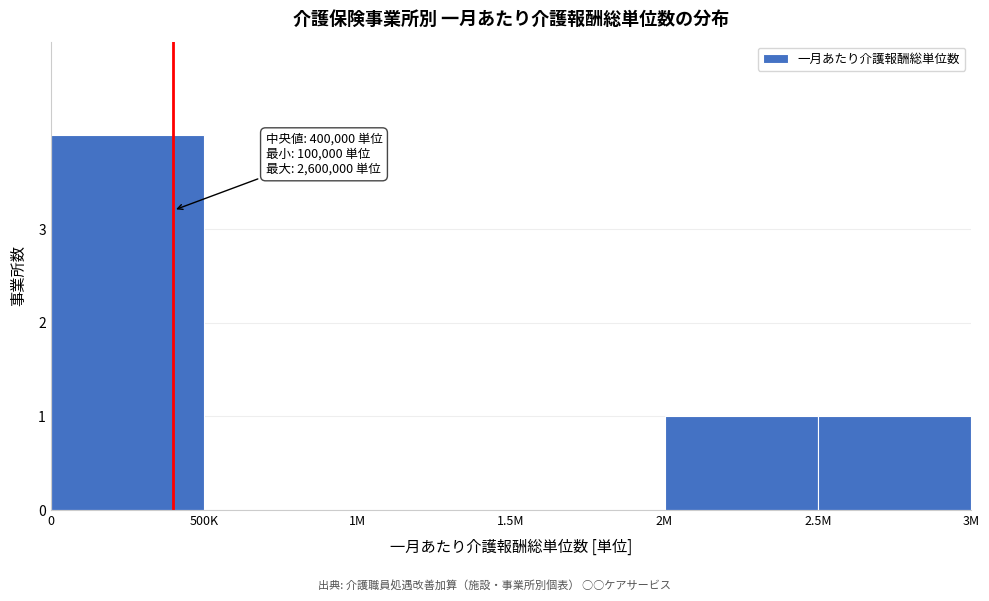

Reading left to right, transcribe all the data shown in this chart.

0=4	500K=0	1M=0	1.5M=0	2M=1	2.5M=1